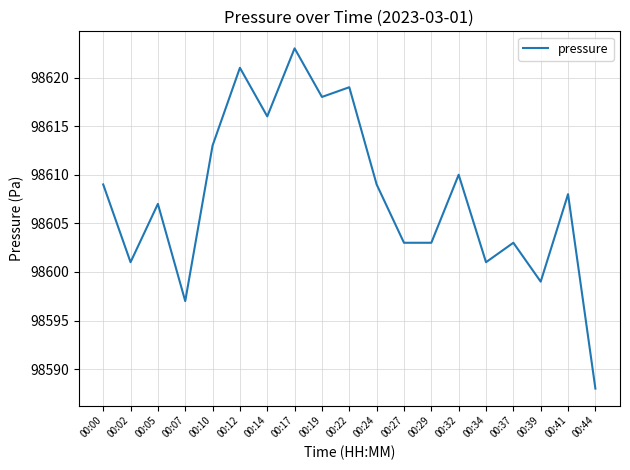

What is the approximate value at 00:19?

98618